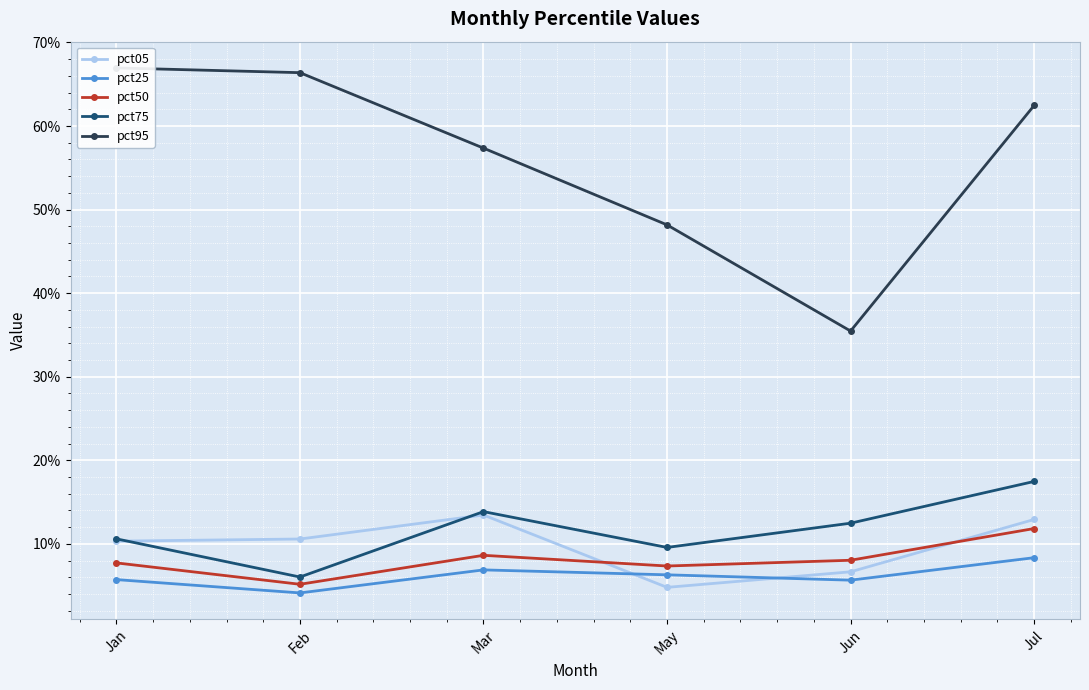

True or false: pct50 and pct05 intersect in this chart.

True